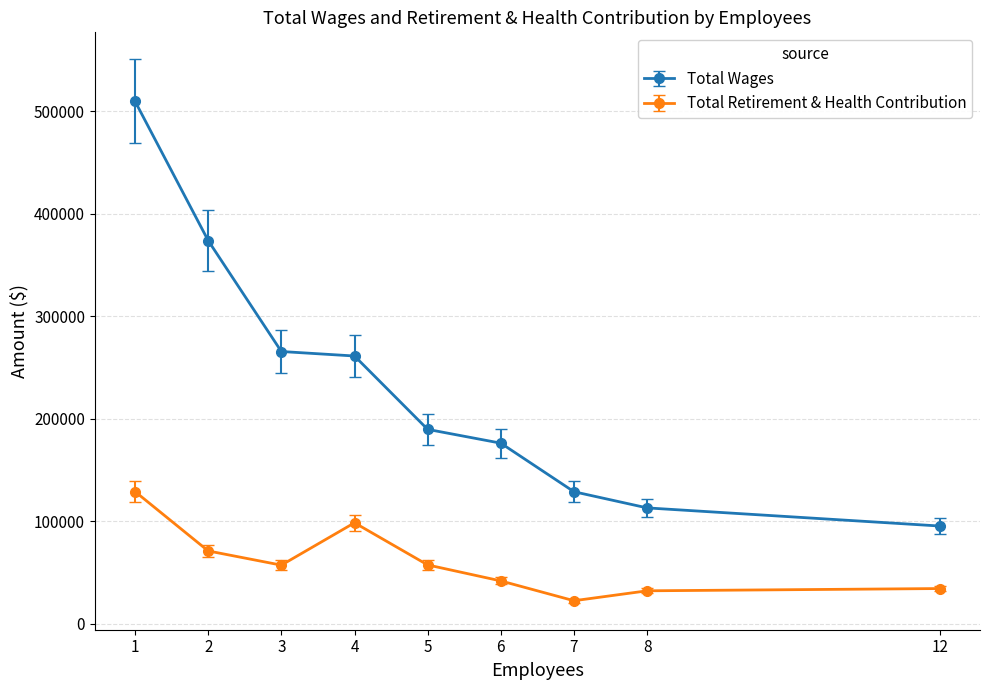

Where is Total Wages nearest to the value 302520?

3